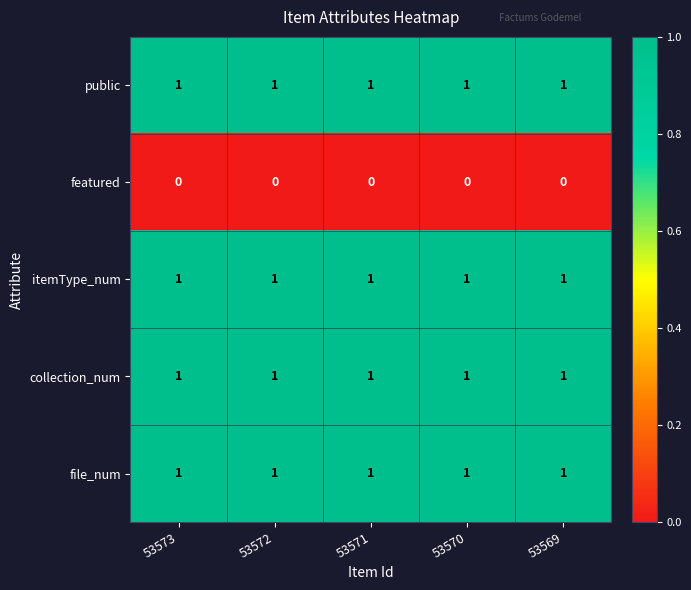

Is it true that itemType_num equals 1 at 53573?

True